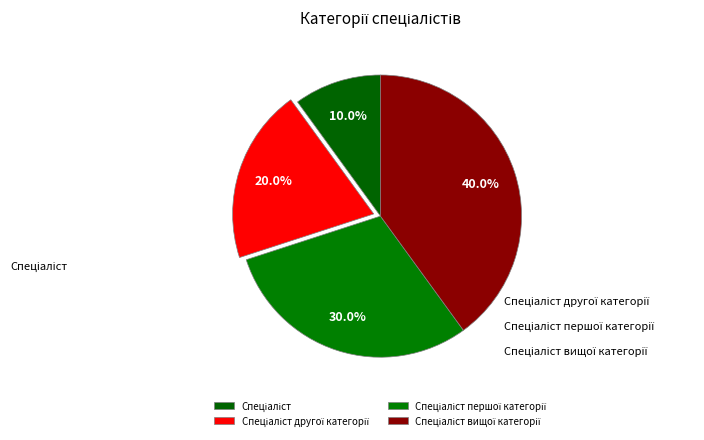

Which slice is the smallest?

Спеціаліст